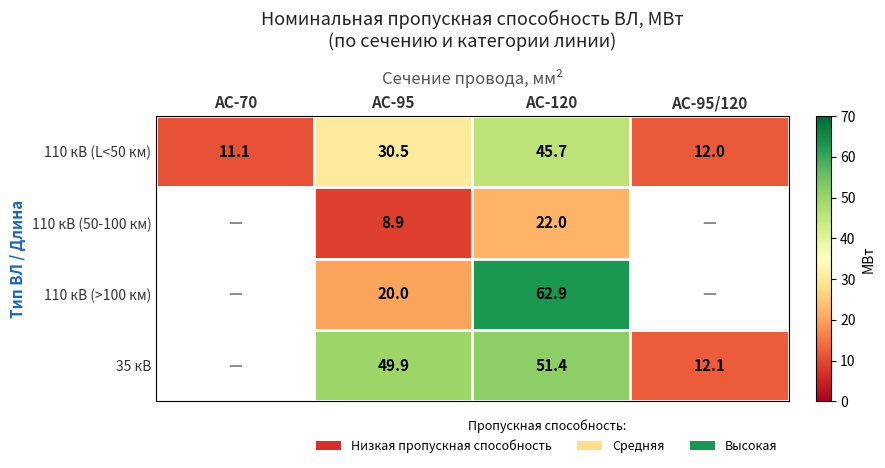

The value of 110 кВ (L<50 км) at АС-70 is 19.2. True or false?

False